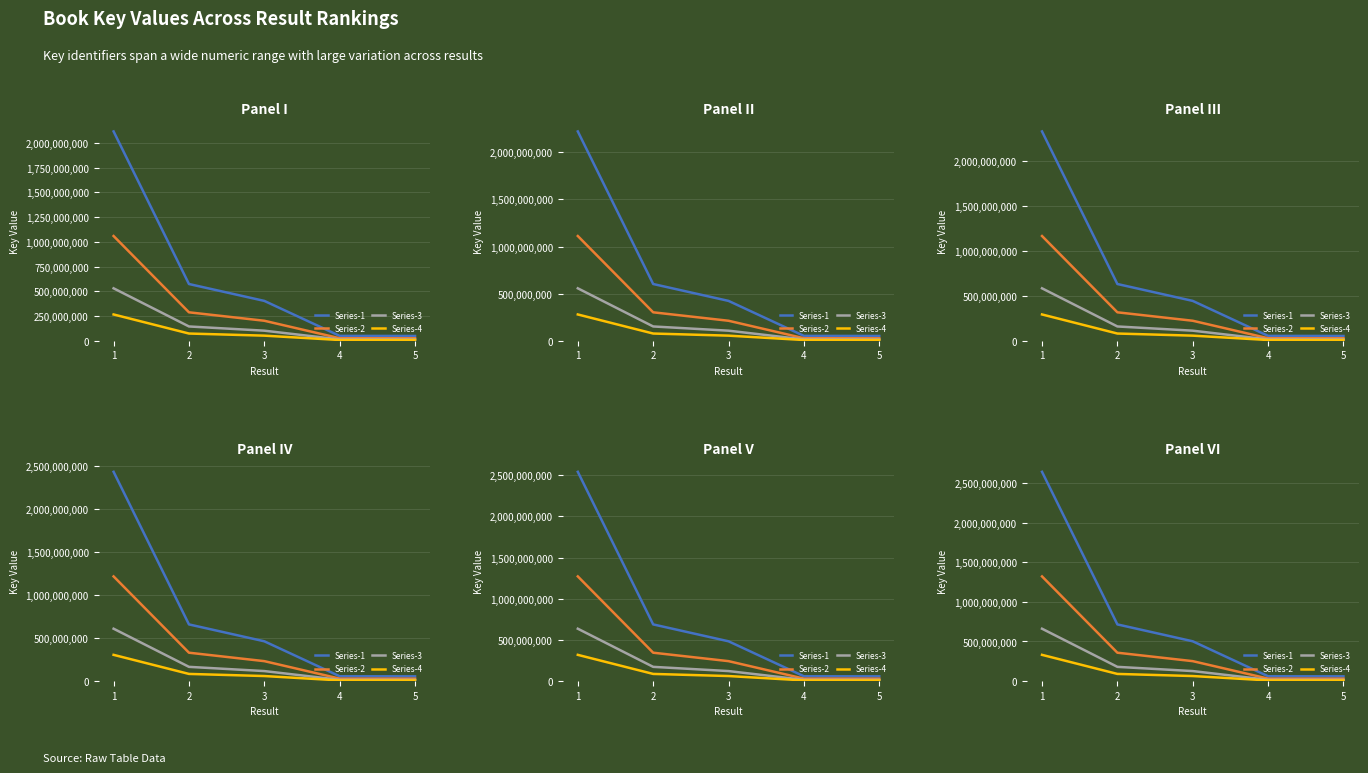

The value of Series-4 at 3 is 62795888. True or false?

True